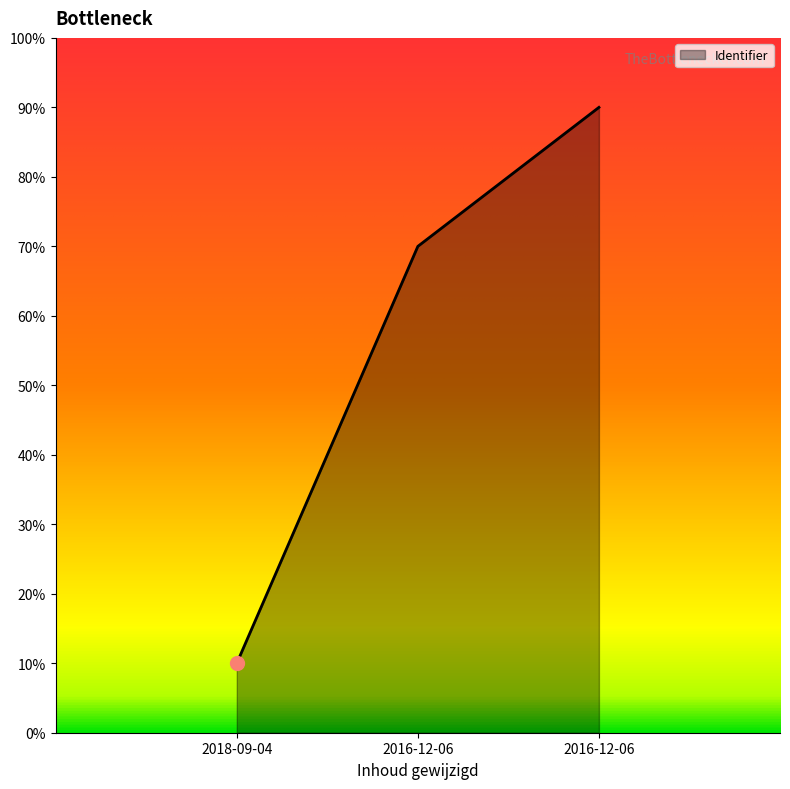

Does the chart display data point markers on the line(s)?

No